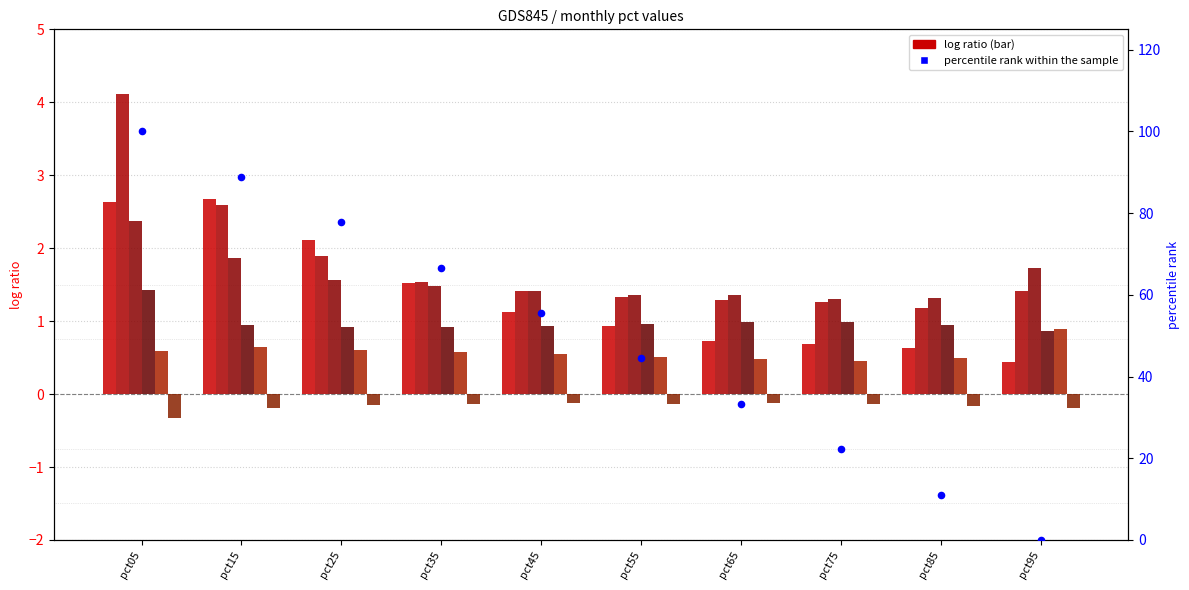

At how many categories does at least one series exceed 0?

10